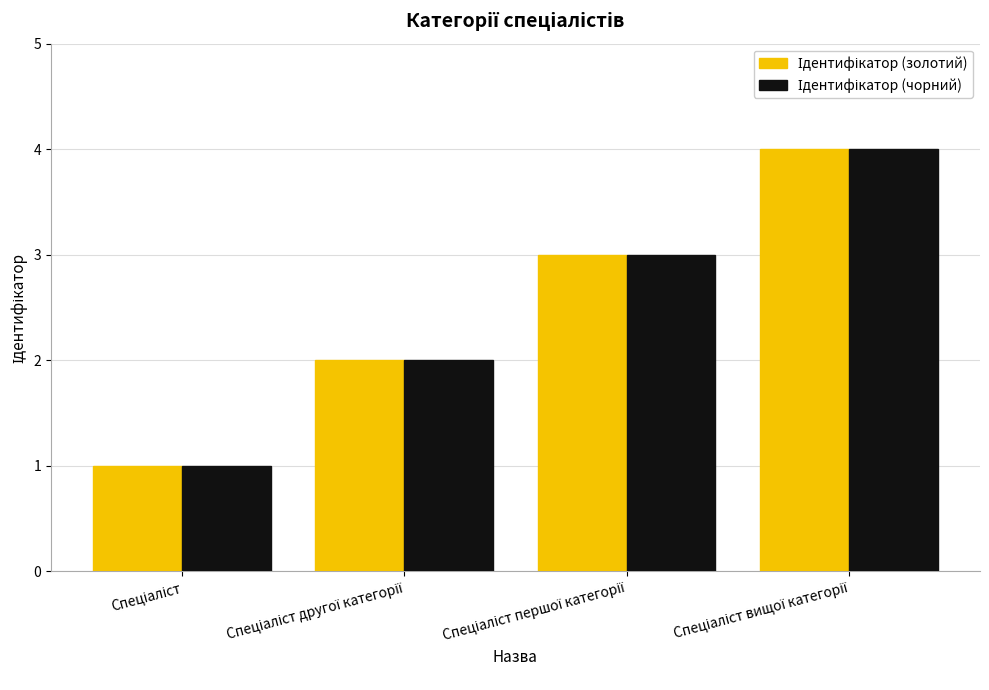

What is the highest value of the Ідентифікатор (чорний) series?

4